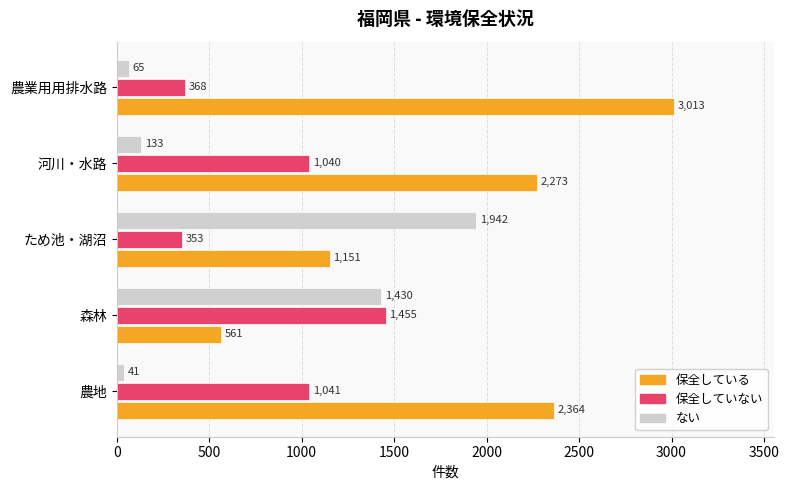

What is the sum of all 保全していない values?

4257